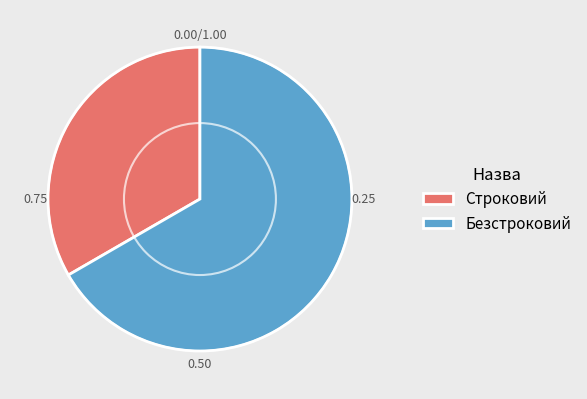

Between Строковий and Безстроковий, which is larger?

Безстроковий